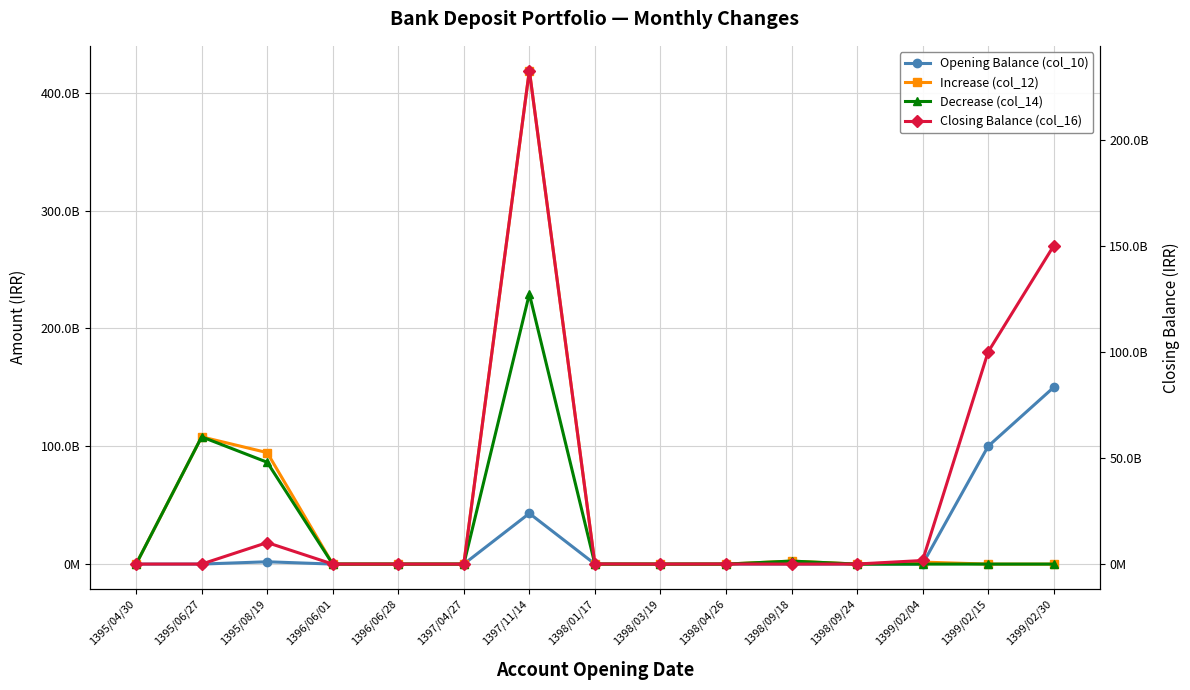

At which label does Decrease (col_14) reach its minimum?

1395/04/30